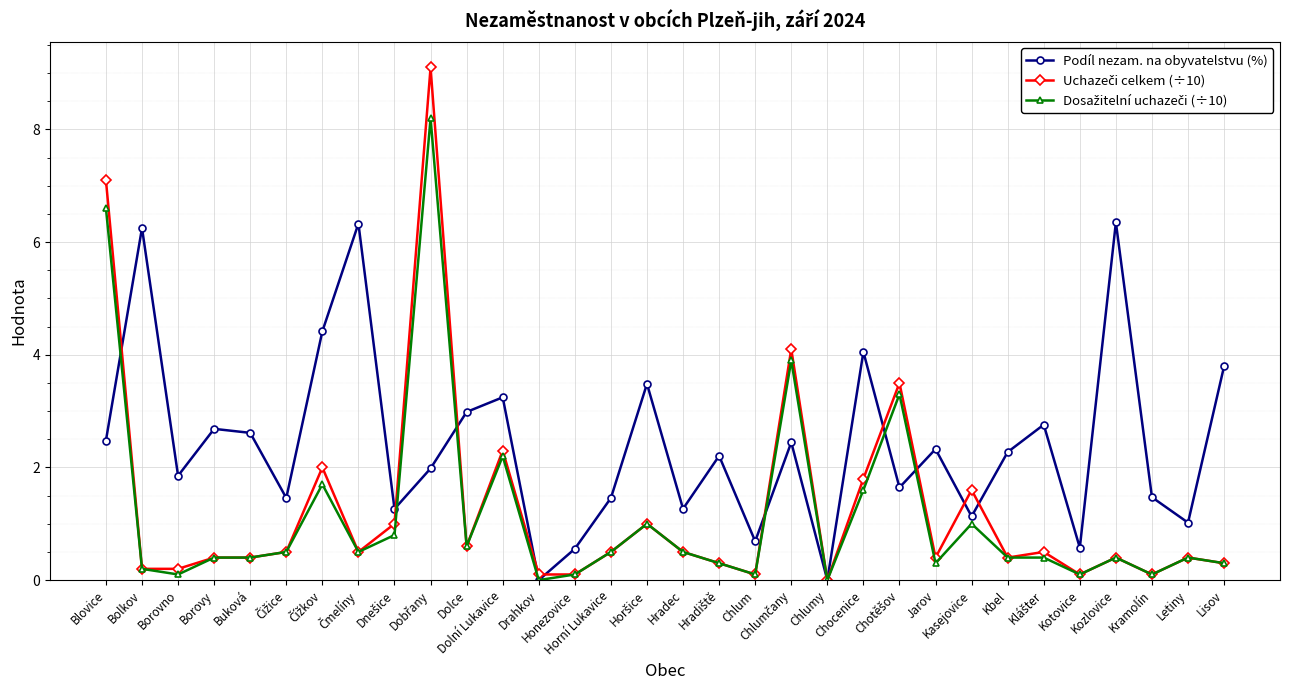

What is the value of the Podíl nezam. na obyvatelstvu (%) point at the 31st from the left?

1.0